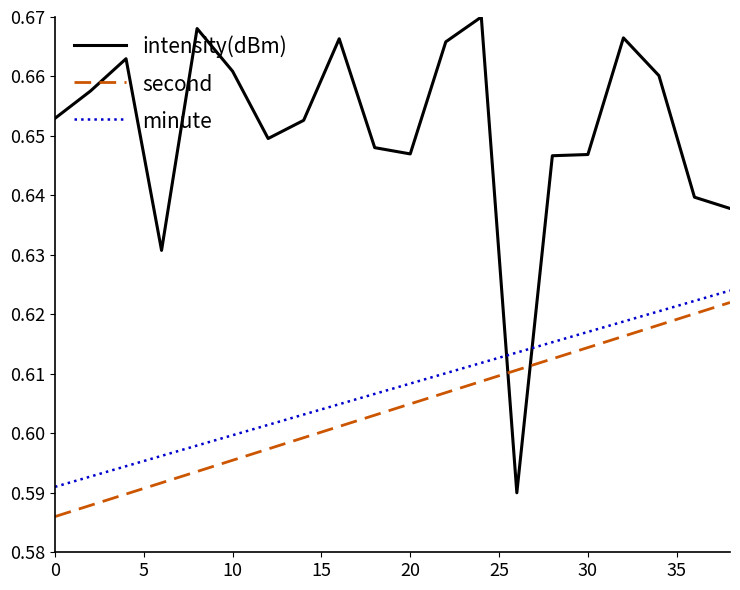

How many second values are between 0 and 1?

20